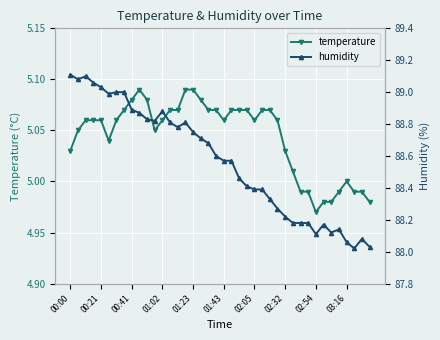

The value of temperature at 00:41 is 8.1. True or false?

False